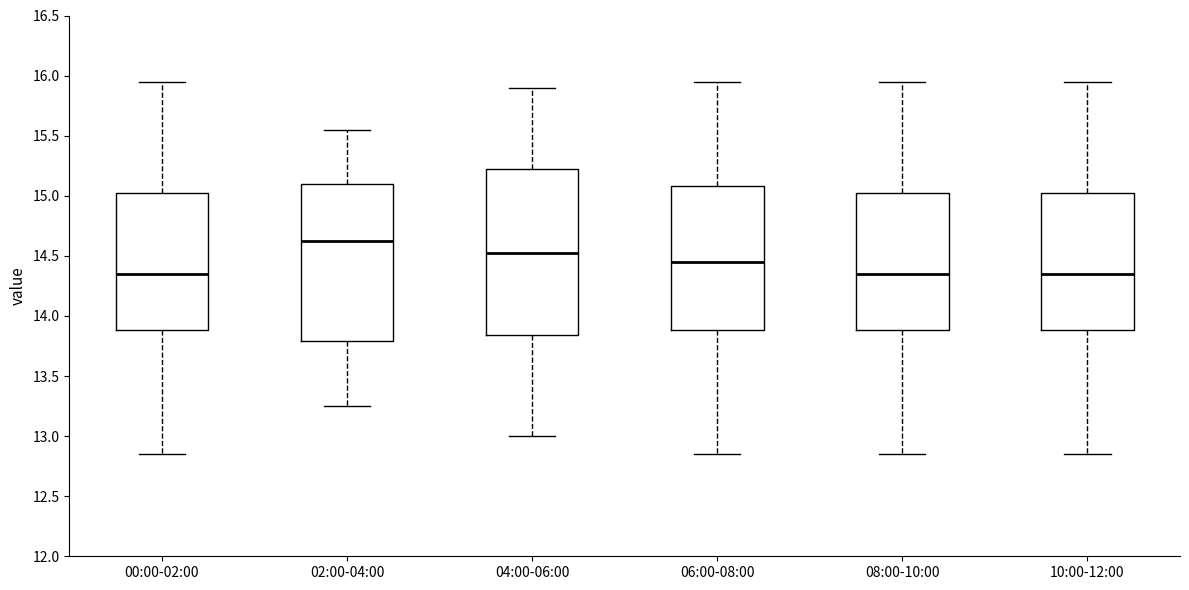

Reading left to right, read every box against the y-axis: the position of its median line, the range the box covers, and the ends of its whiskers. The values are not printed on the chart, so give them approximately, as read against the axis.

00:00-02:00: median 14.35, box 13.90 to 15.00, whiskers 12.85 to 15.95
02:00-04:00: median 14.65, box 13.80 to 15.10, whiskers 13.25 to 15.55
04:00-06:00: median 14.55, box 13.85 to 15.25, whiskers 13.00 to 15.90
06:00-08:00: median 14.45, box 13.90 to 15.10, whiskers 12.85 to 15.95
08:00-10:00: median 14.35, box 13.90 to 15.00, whiskers 12.85 to 15.95
10:00-12:00: median 14.35, box 13.90 to 15.00, whiskers 12.85 to 15.95